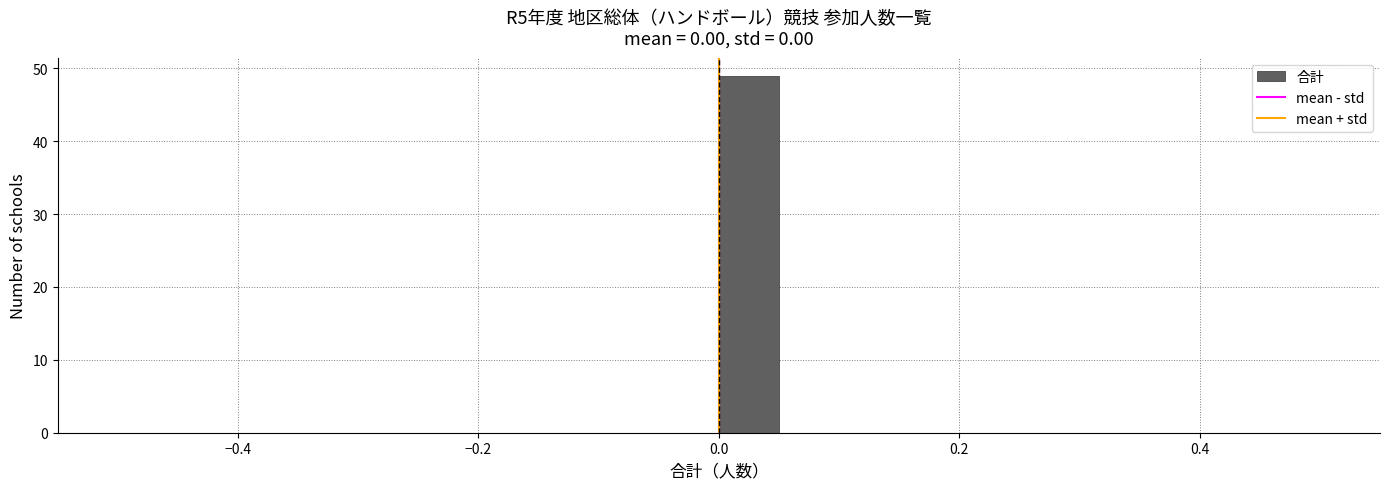

Read against the x-axis, roughly where is the centre of the tallest bar?

0.02